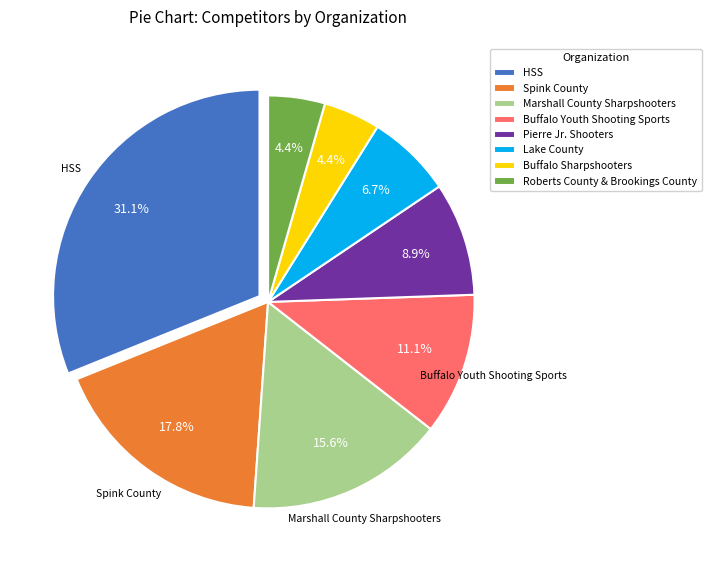

To the nearest percent, what is the difference between the largest and smallest slice percentages?

27%